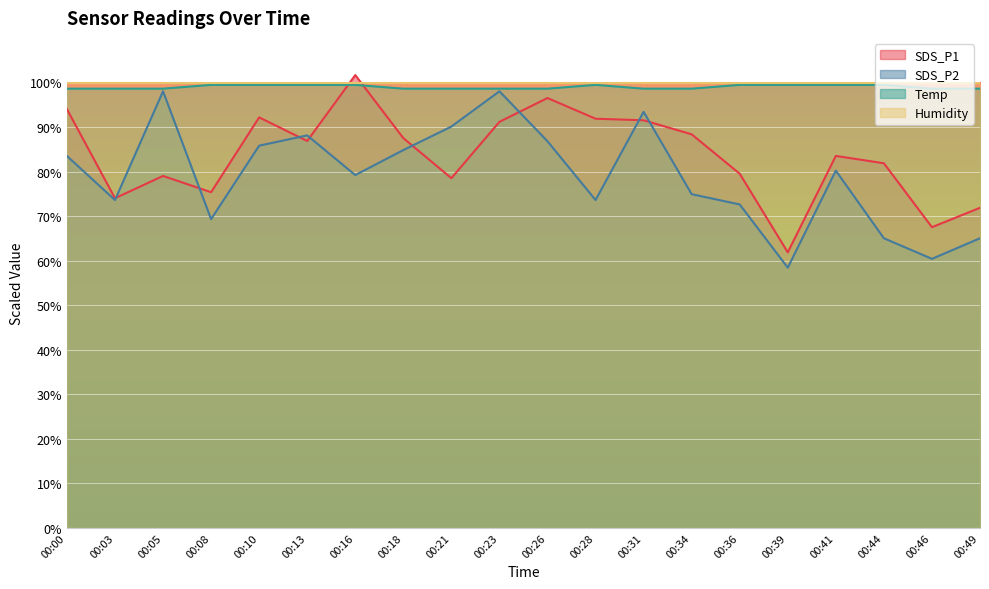

True or false: SDS_P1 has a value of 86.9 at 00:13.

True